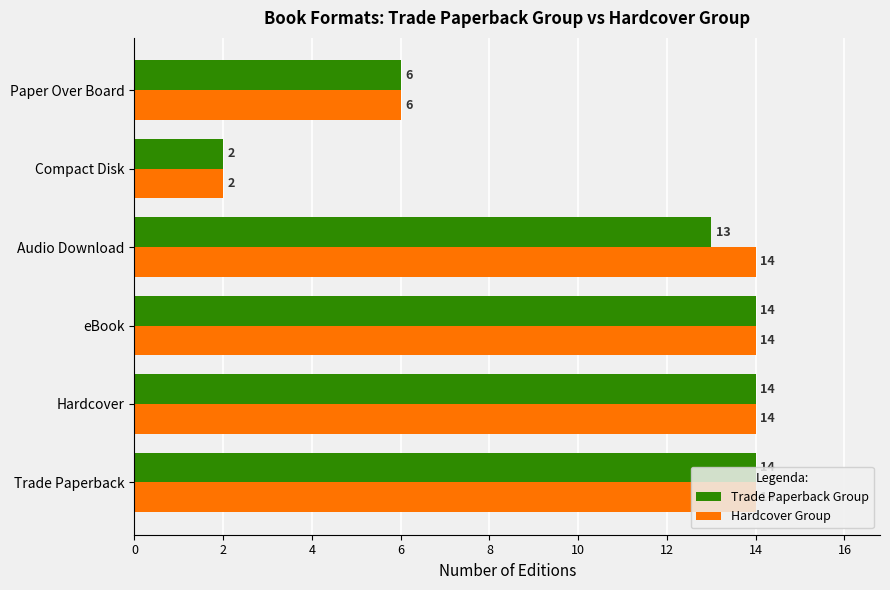

Which series has the largest total across all categories?

Hardcover Group